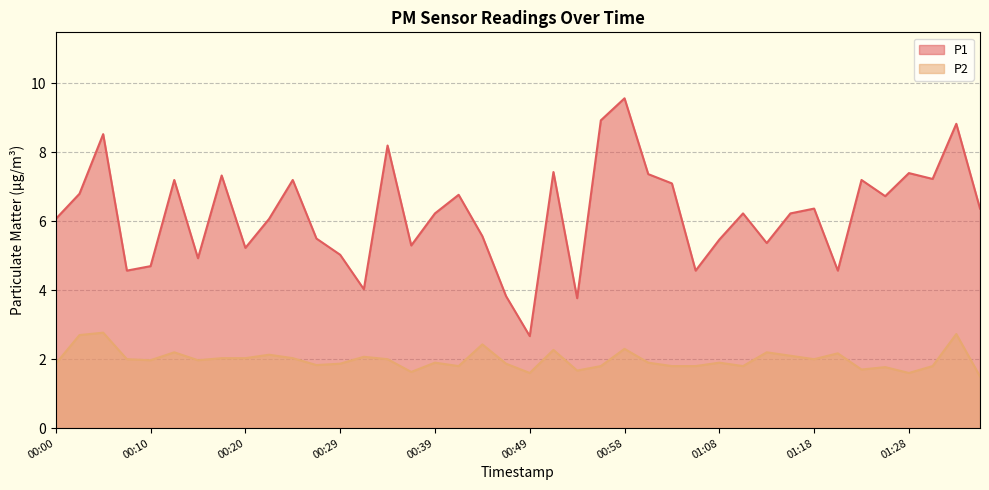

How many lines are shown in the chart?

2